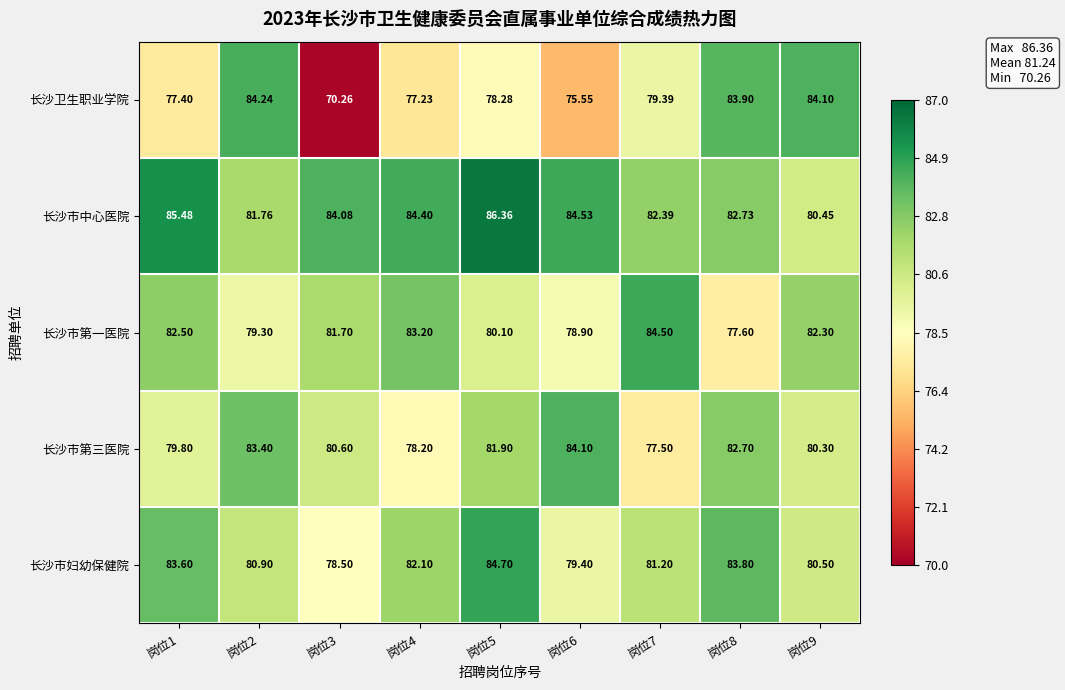

Which series changed the most between 岗位2 and 岗位9?

长沙市第三医院